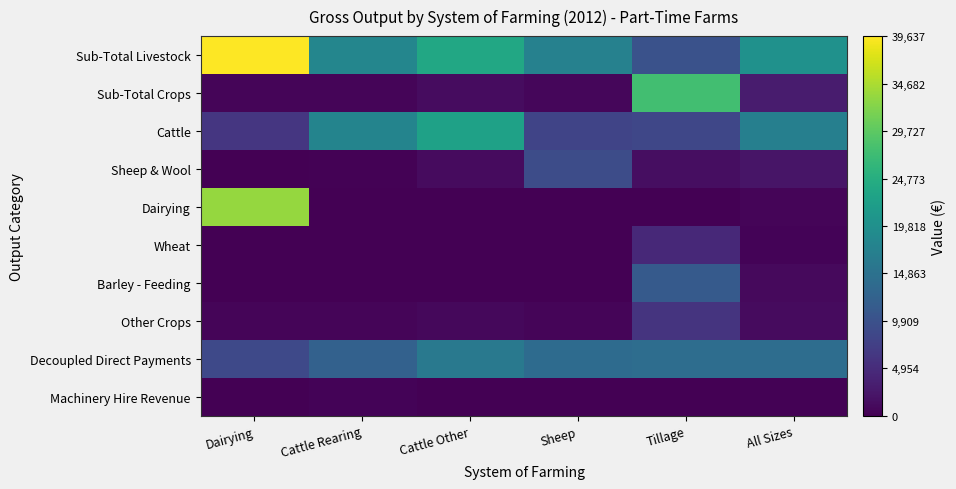

Rank the series by their maximum value, from lowest to highest.

Machinery Hire Revenue, Wheat, Other Crops, Sheep & Wool, Barley - Feeding, Decoupled Direct Payments, Cattle, Sub-Total Crops, Dairying, Sub-Total Livestock